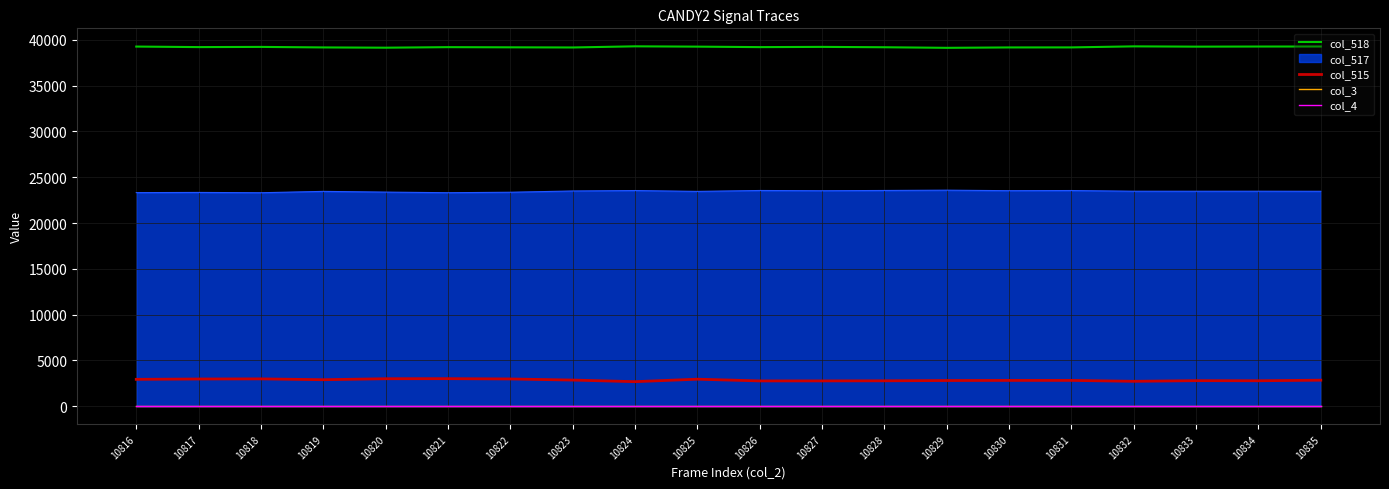

True or false: col_518 has a value of 39180 at 10830.

True